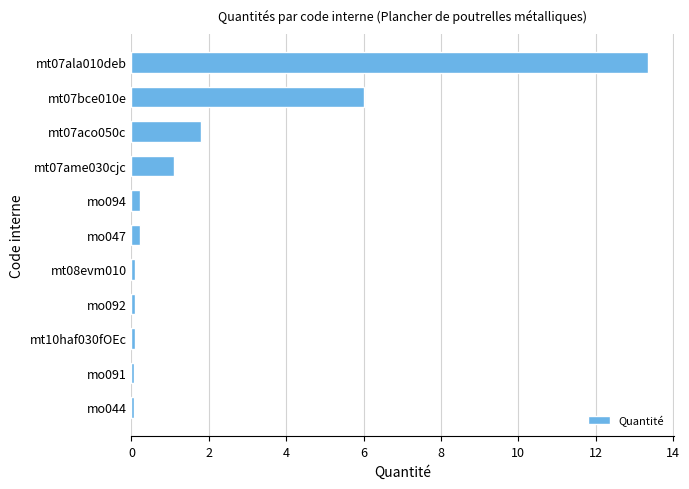

True or false: the data shows 6.0 at mt07bce010e.

True